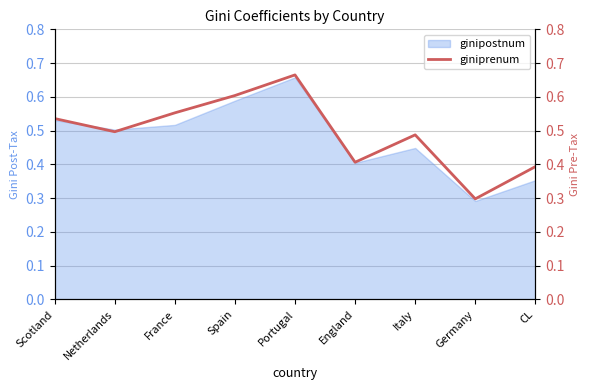

What is the maximum value shown in the chart?

0.7